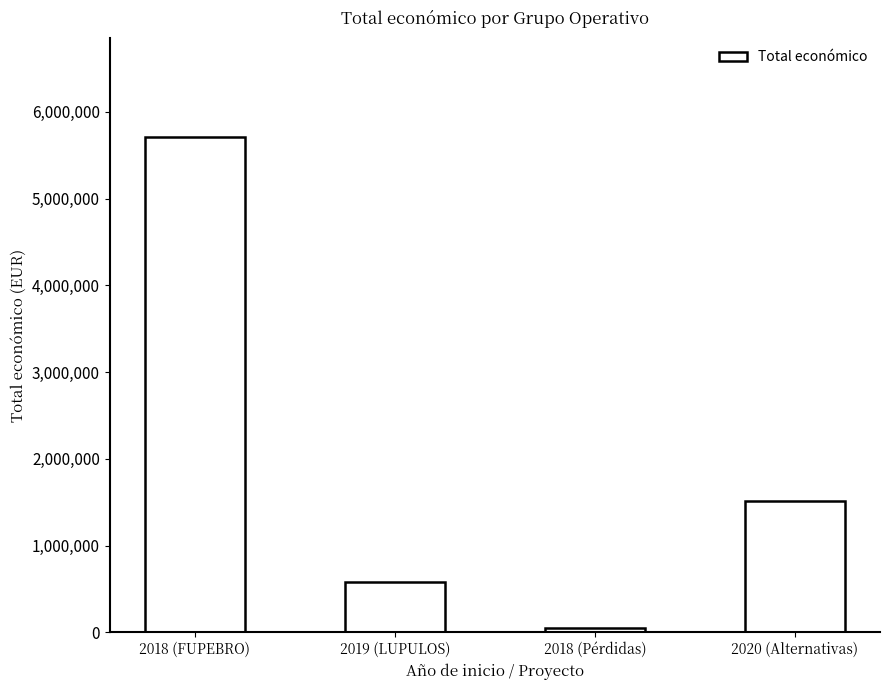

What is the difference between the maximum and minimum values?

5658041